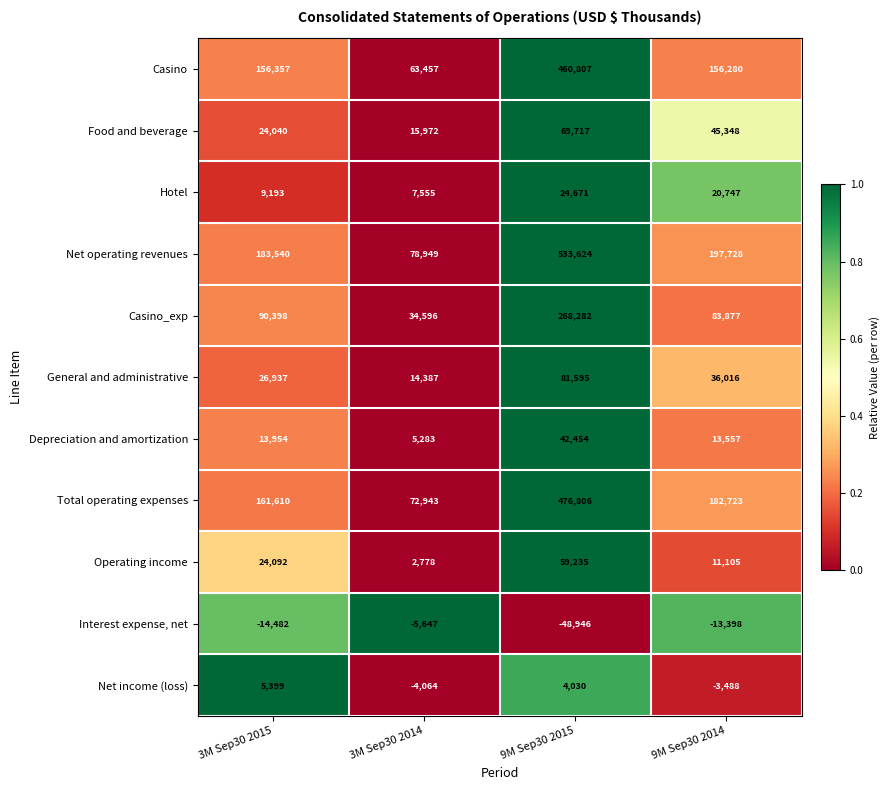

The value of Food and beverage at 3M Sep30 2014 is 15972. True or false?

True